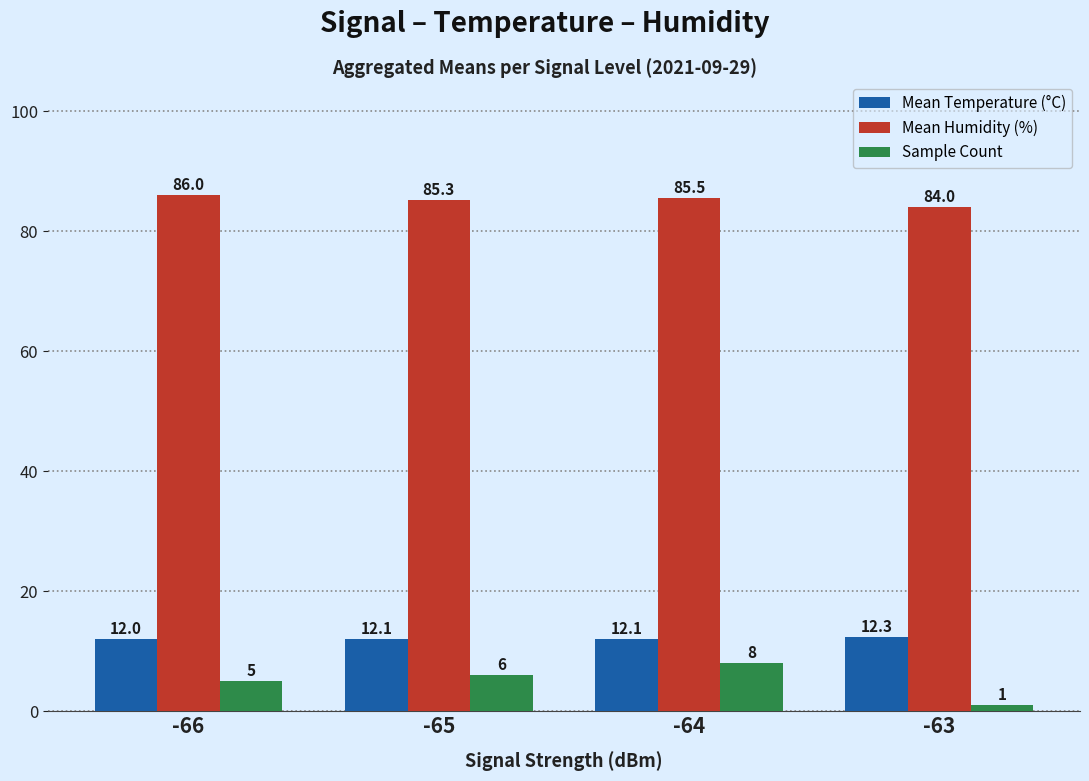

Is it true that Mean Humidity (%) equals 52.5 at -66?

False